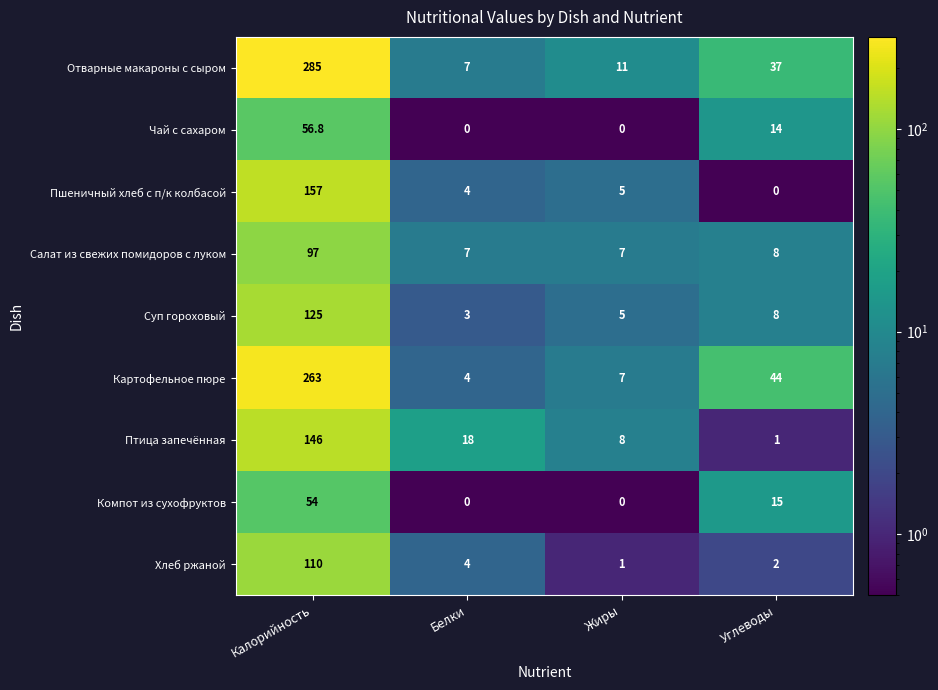

The value of Птица запечённая at Калорийность is 42.1. True or false?

False